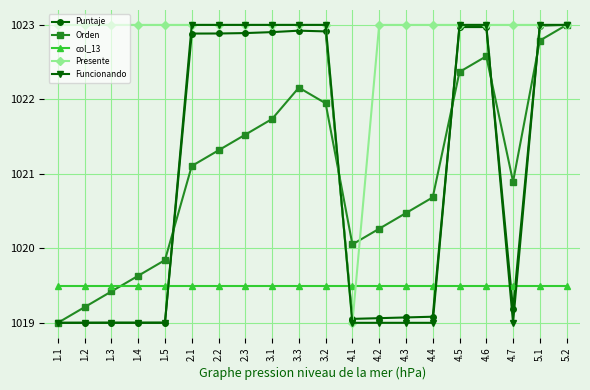

What is the spread (max minus min) of values at 5.1?

3.5